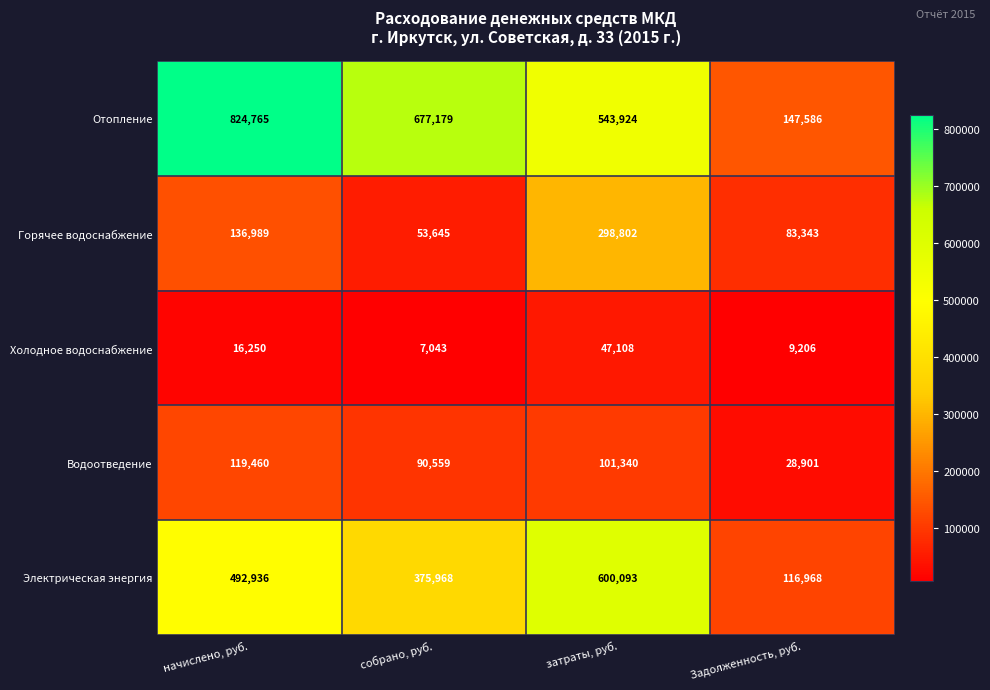

The Водоотведение series shows 90559 at собрано, руб.. True or false?

True